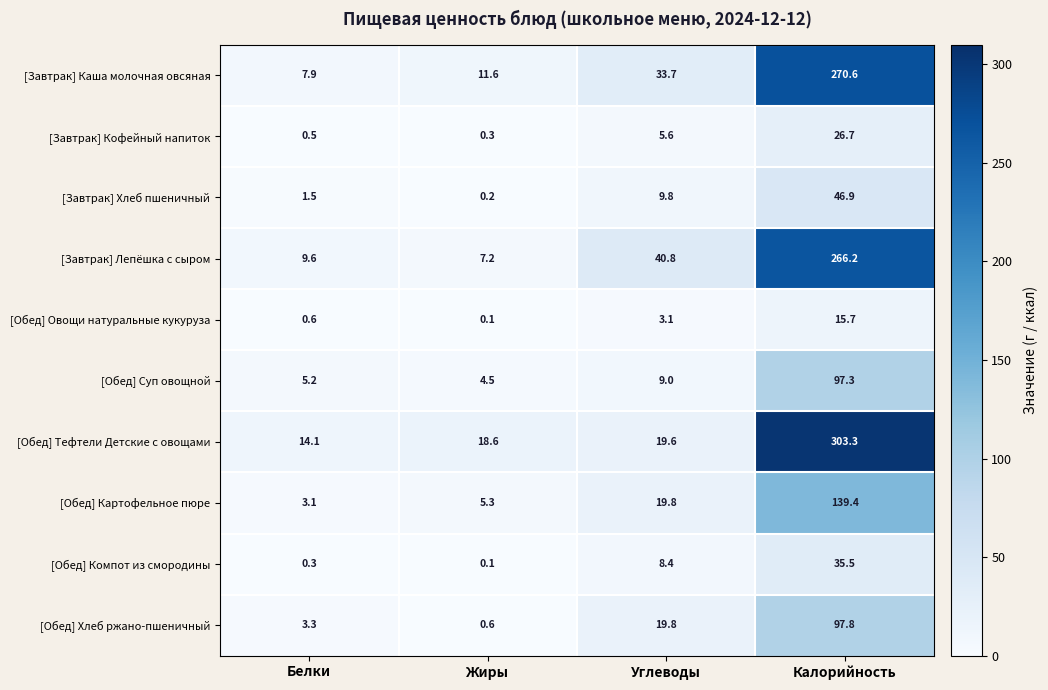

Which series has the largest total across all categories?

[Обед] Тефтели Детские с овощами